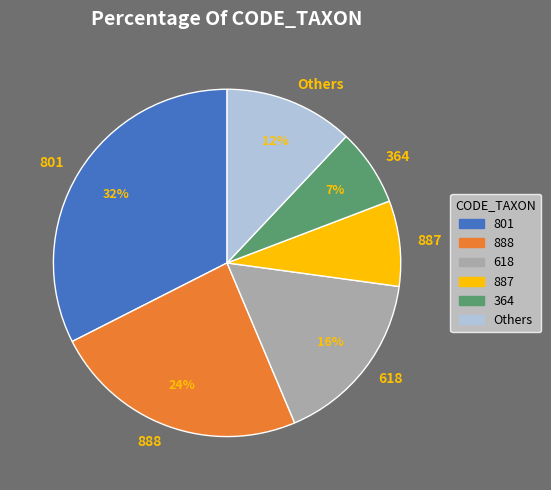

To the nearest percent, what is the difference between the Others and 888 slice percentages?

12%